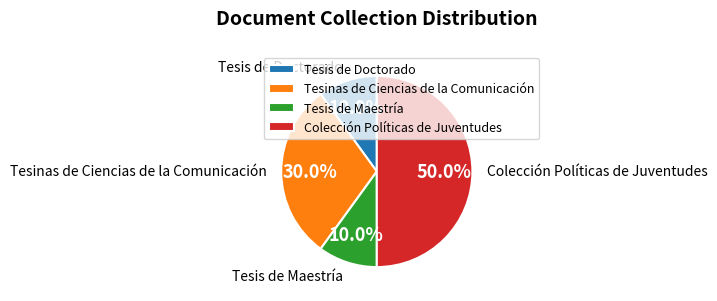

Which category has the biggest portion of the pie?

Colección Políticas de Juventudes